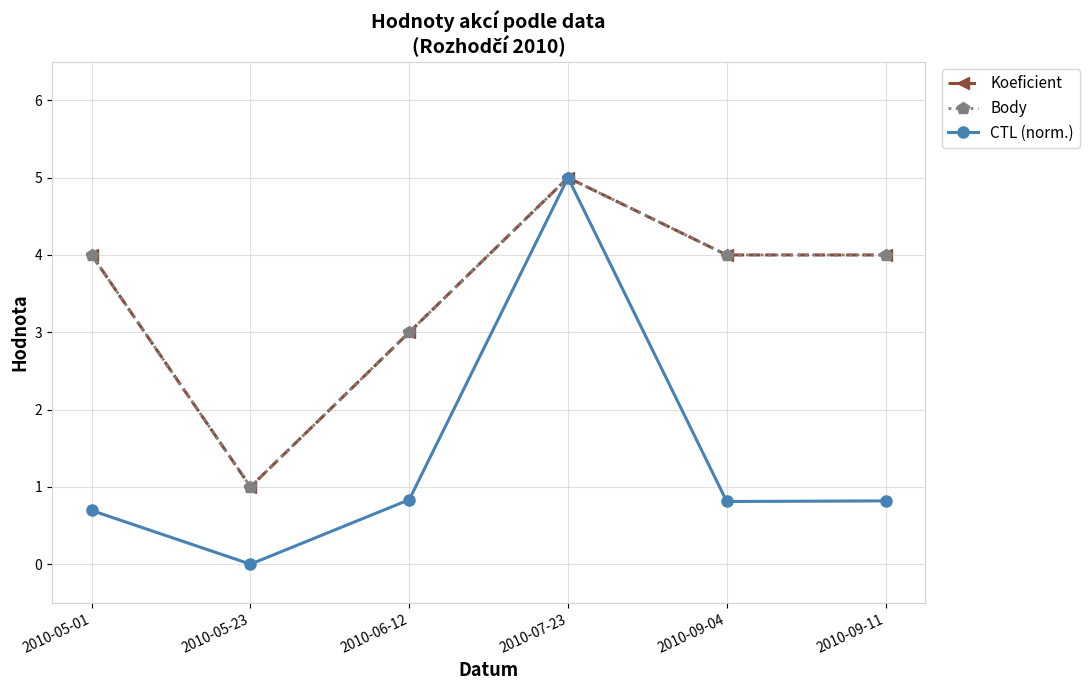

Does the chart have visible grid lines?

Yes